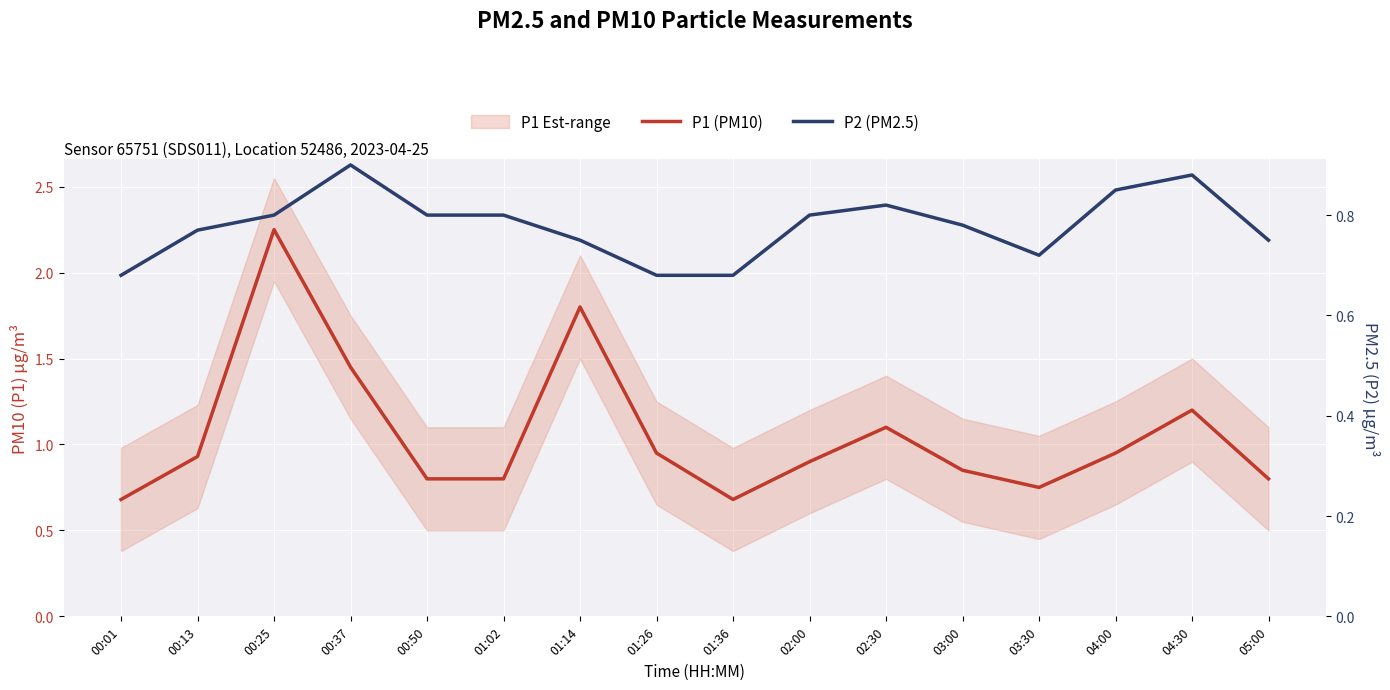

How many interior local valleys does the P2 (PM2.5) series have?

1